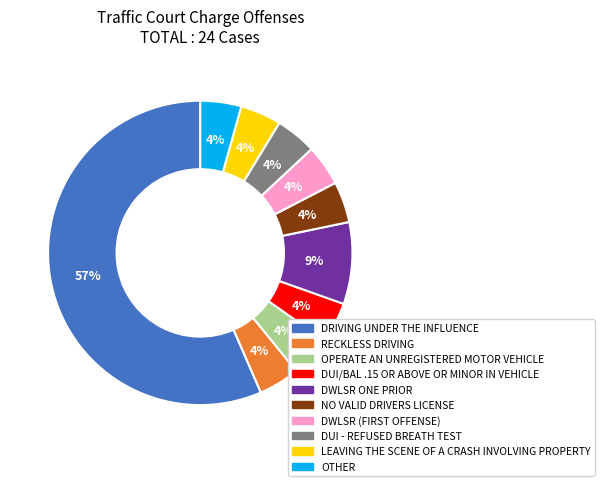

Is the sum of DUI - REFUSED BREATH TEST and DUI/BAL .15 OR ABOVE OR MINOR IN VEHICLE greater than half?

No